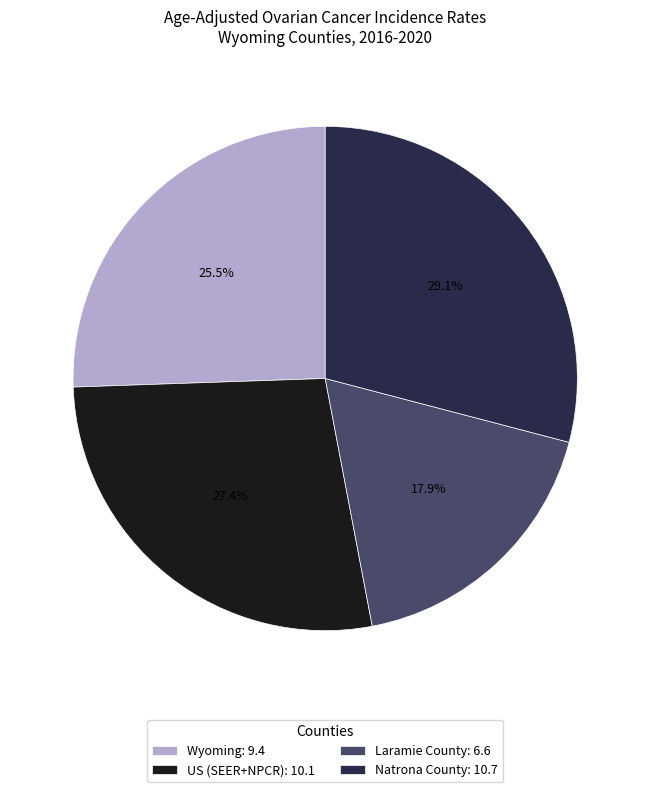

To the nearest percent, what is the difference between the Natrona County and Wyoming slice percentages?

4%